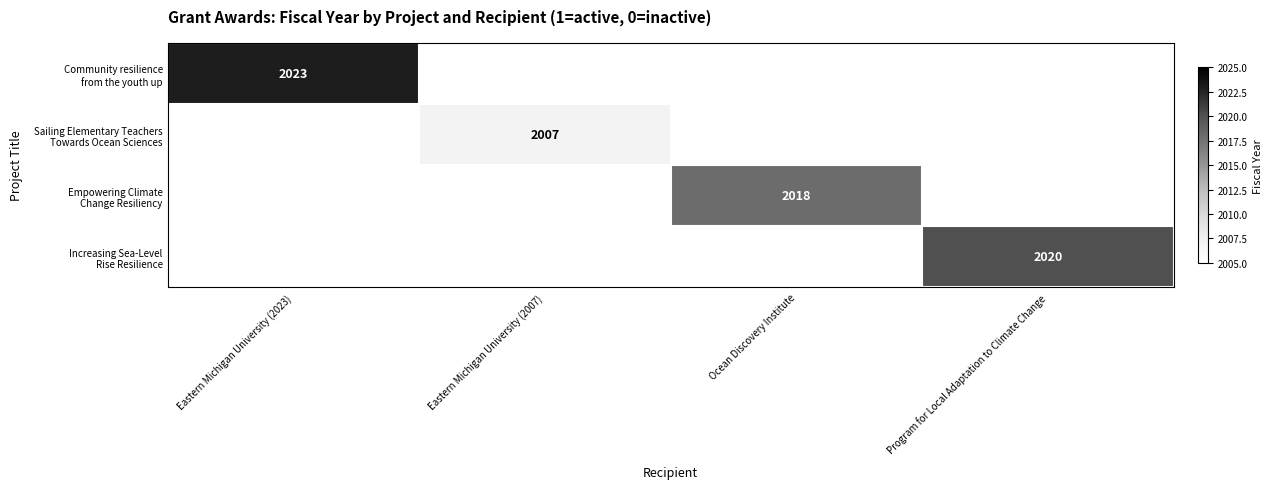

Rank the series at Ocean Discovery Institute from lowest to highest value.

Community resilience from the youth up, Sailing Elementary Teachers Towards Ocean Sciences, Increasing Sea-Level Rise Resilience, Empowering Climate Change Resiliency